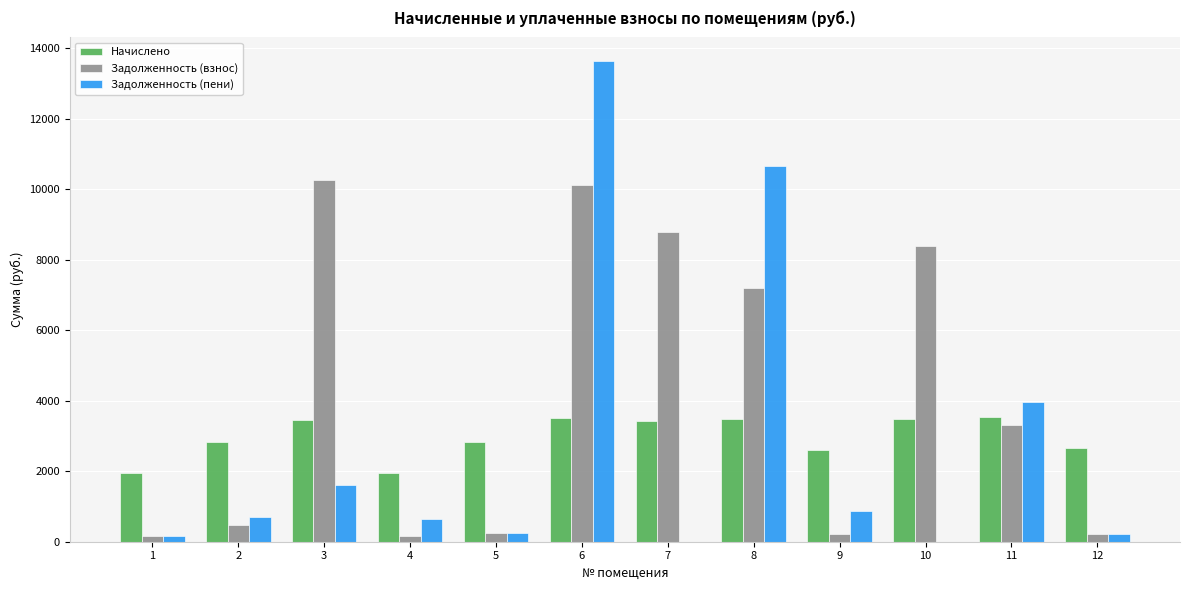

Between 2 and 10, which series saw the biggest shift?

Задолженность (взнос)